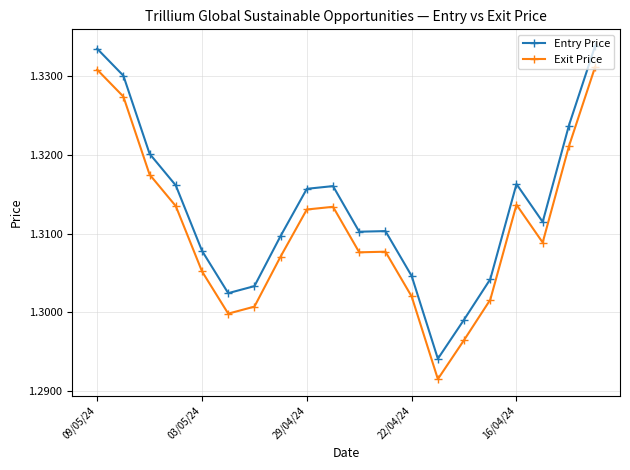

In Entry Price, how many points are lower than both neighbors (excluding endpoints)?

4